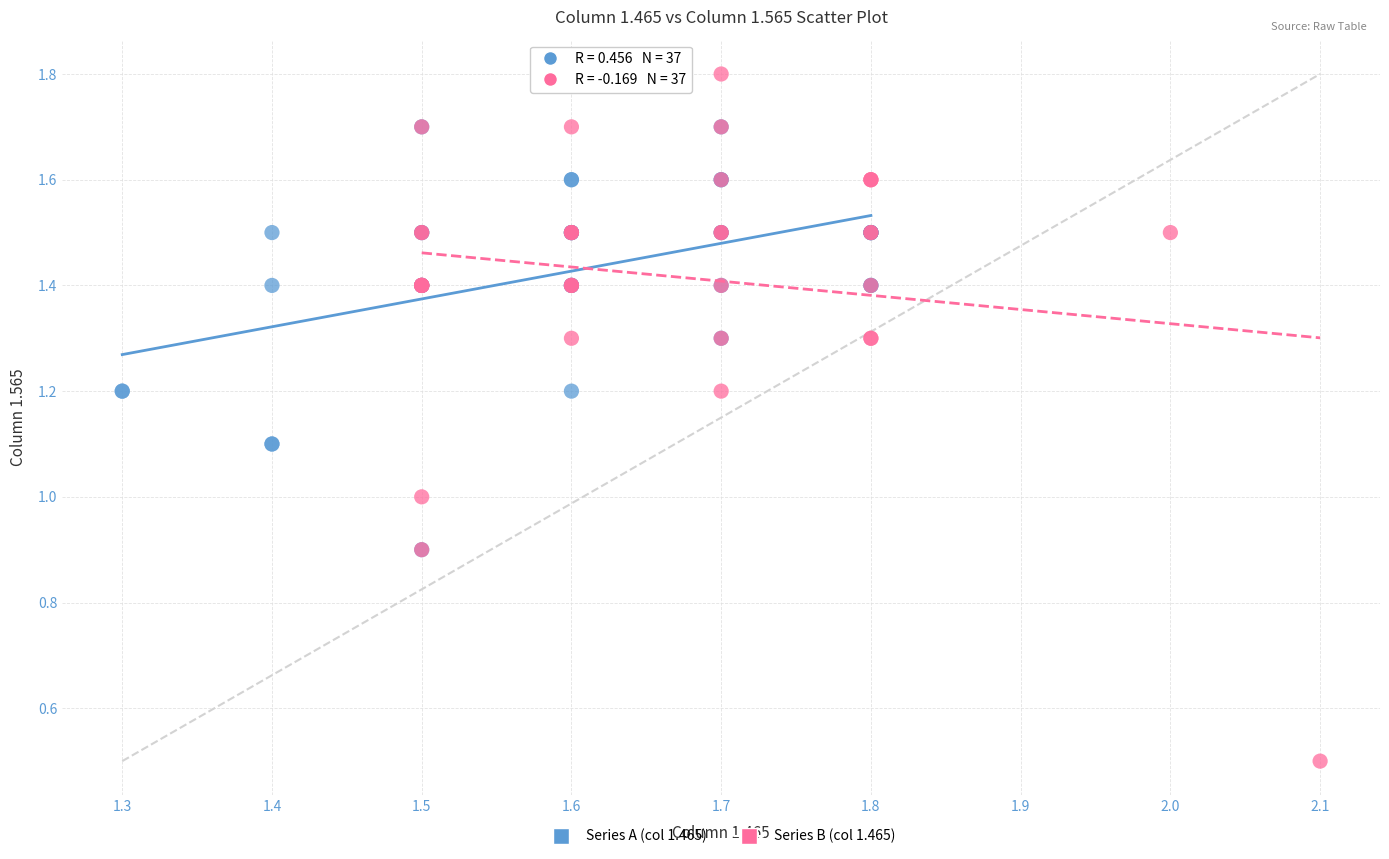

Which series contains the highest Y value?

Series B (col 1.465)